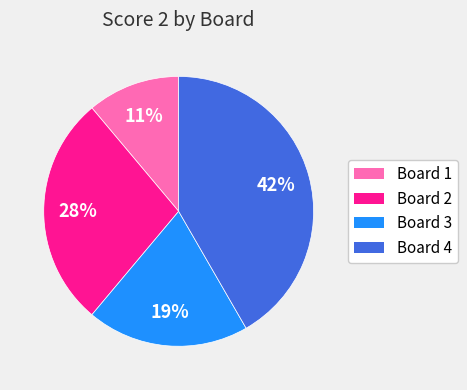

To the nearest percent, what is the combined percentage of Board 1 and Board 2?

39%